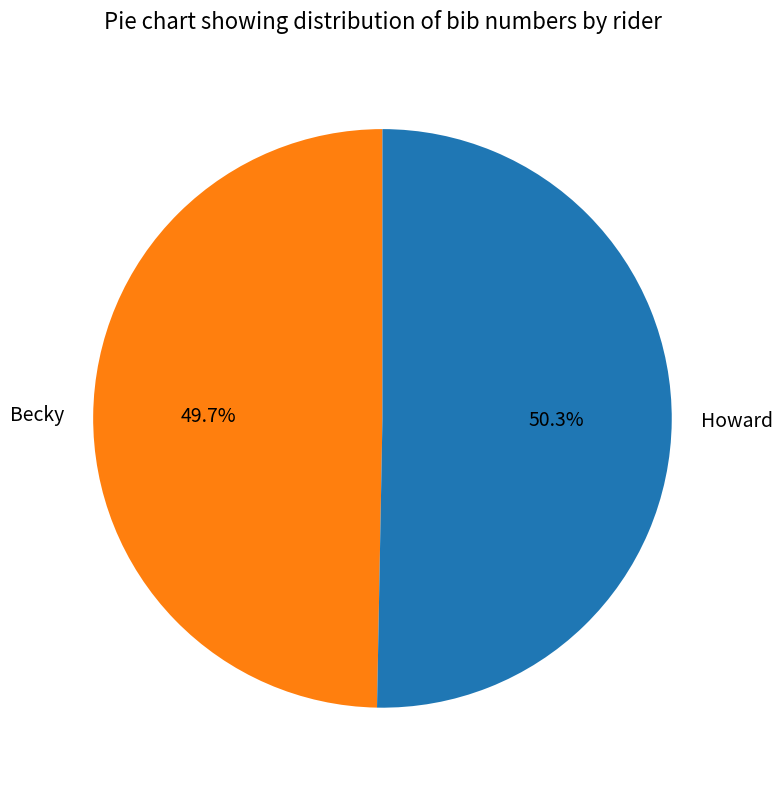

Which slice is the smallest?

Becky